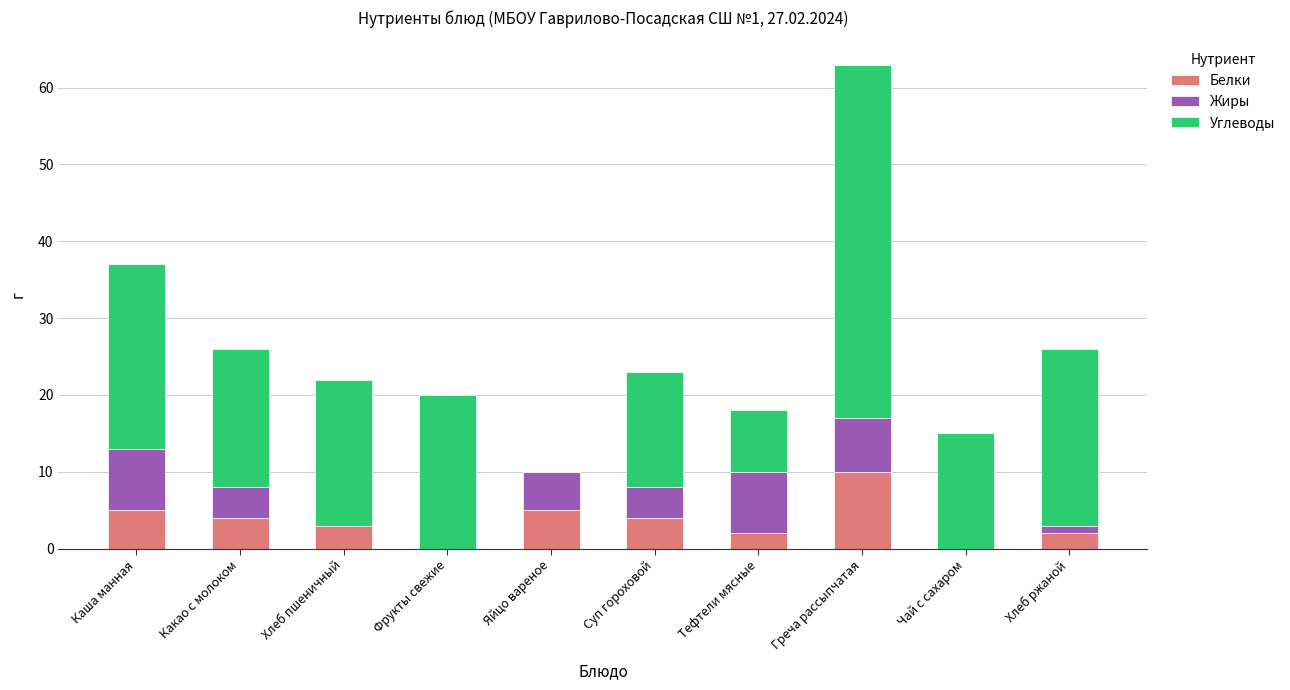

What is the sum of all Белки values?

35